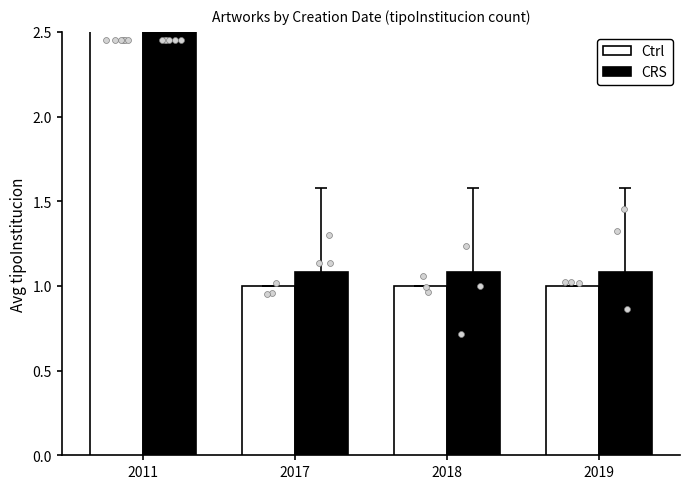

What are all the series names shown in the legend?

Ctrl, CRS